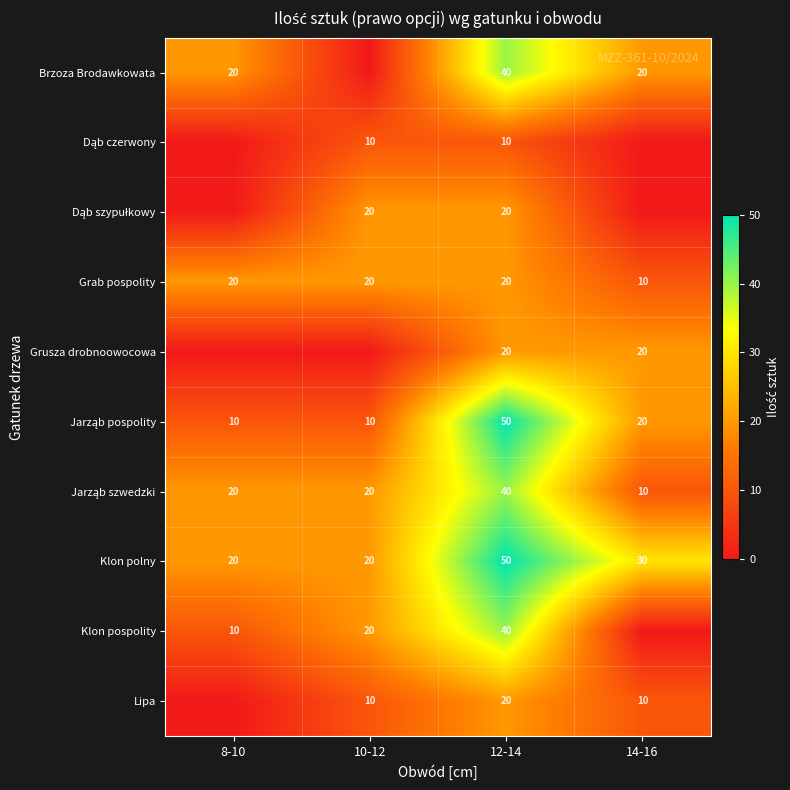

Between 10-12 and 14-16, which is larger?

14-16